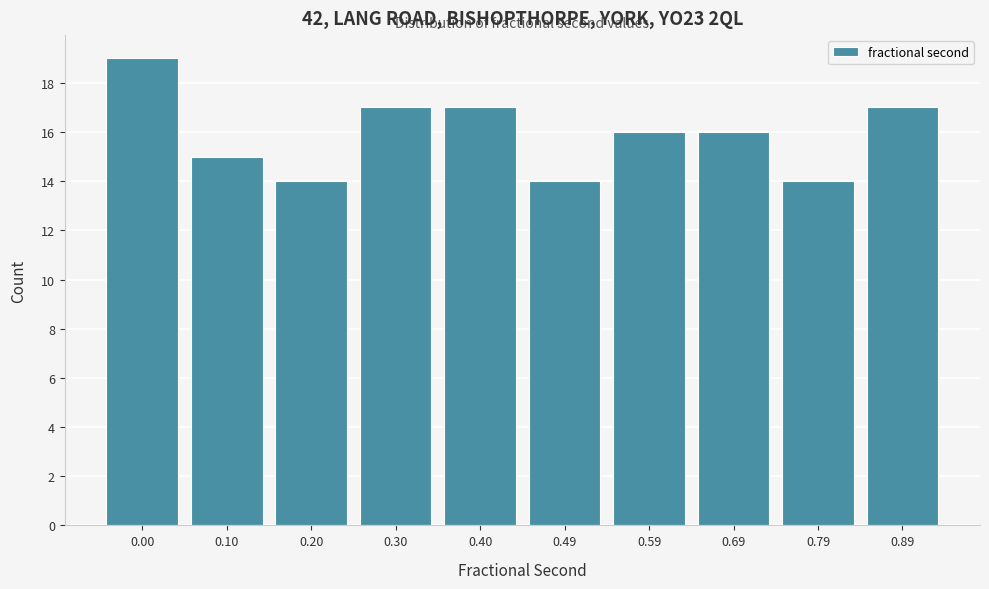

Reading left to right, extract all data points from this chart.

19	15	14	17	17	14	16	16	14	17